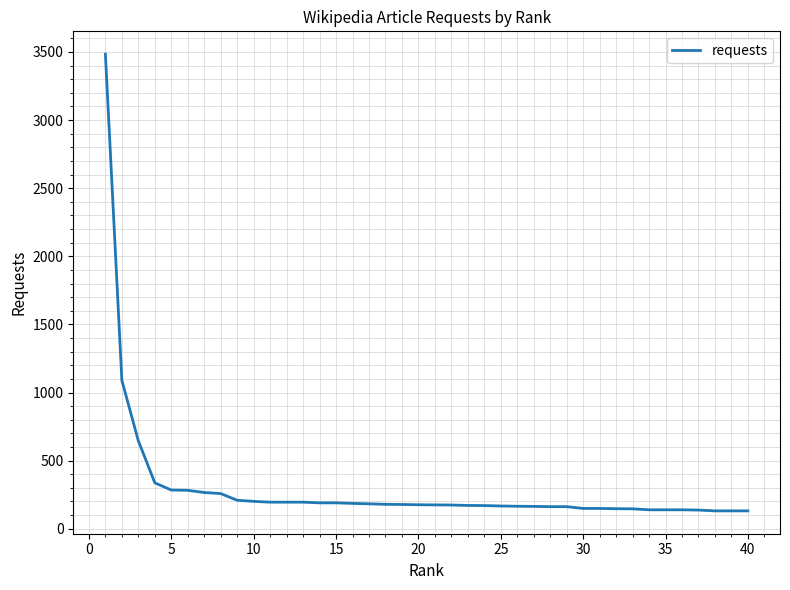

What is the sum of all values?

11970